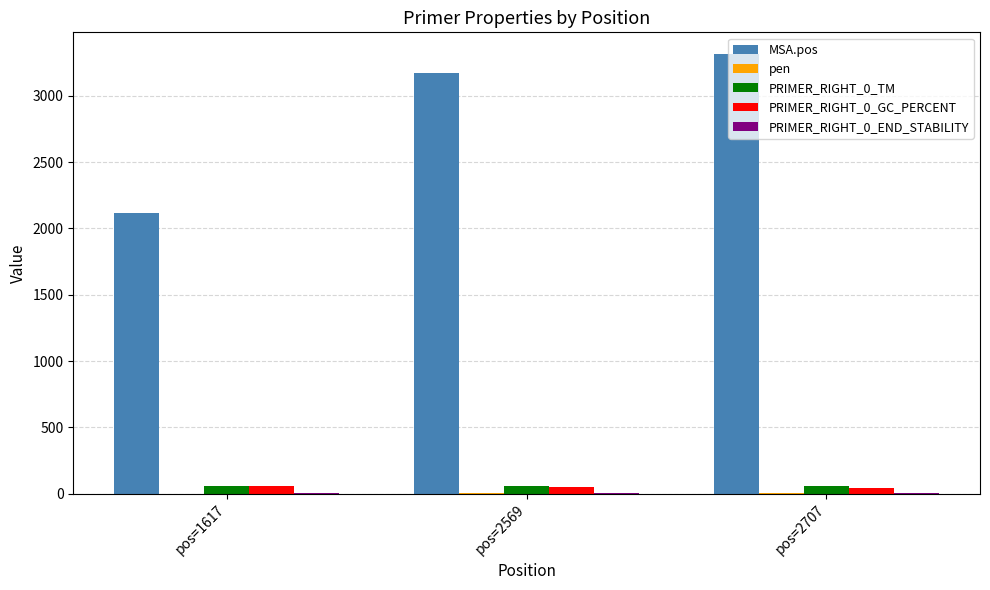

True or false: PRIMER_RIGHT_0_TM has a value of 58.6 at pos=1617.

True